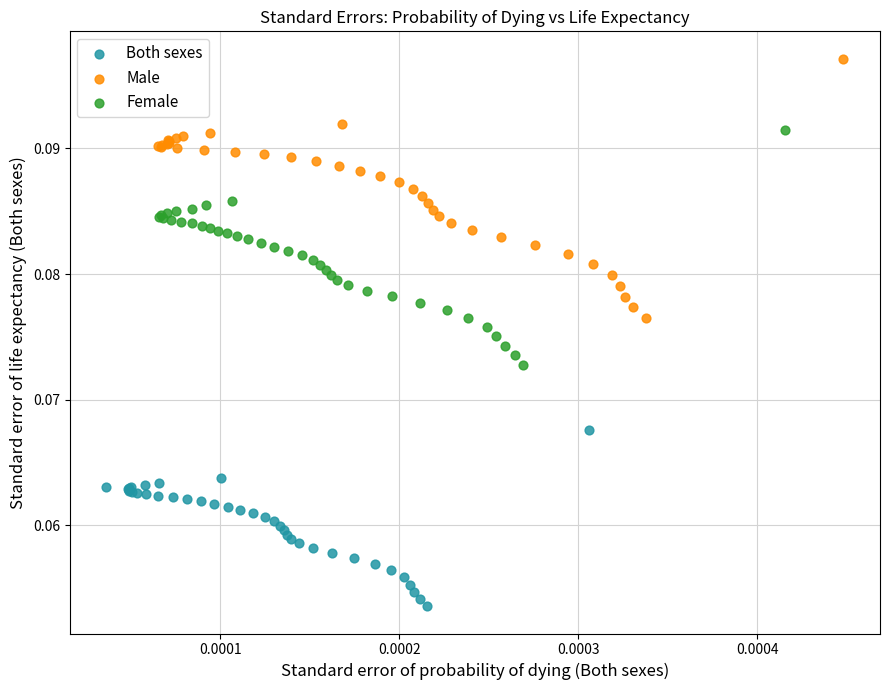

Which series reaches the minimum Y coordinate?

Both sexes